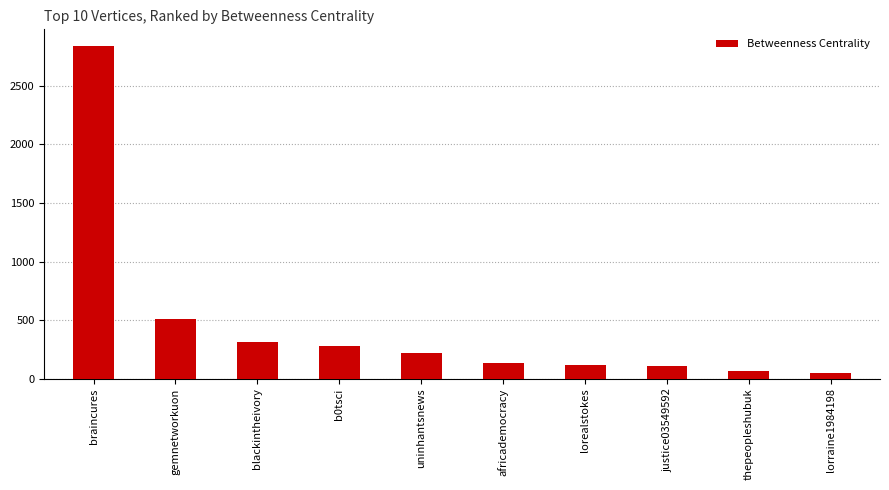

What is the average value?

463.3